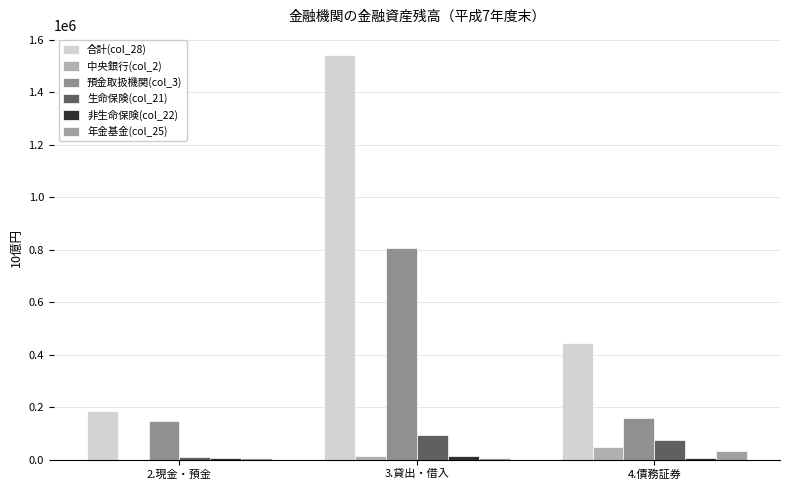

How many distinct data groups are displayed?

6